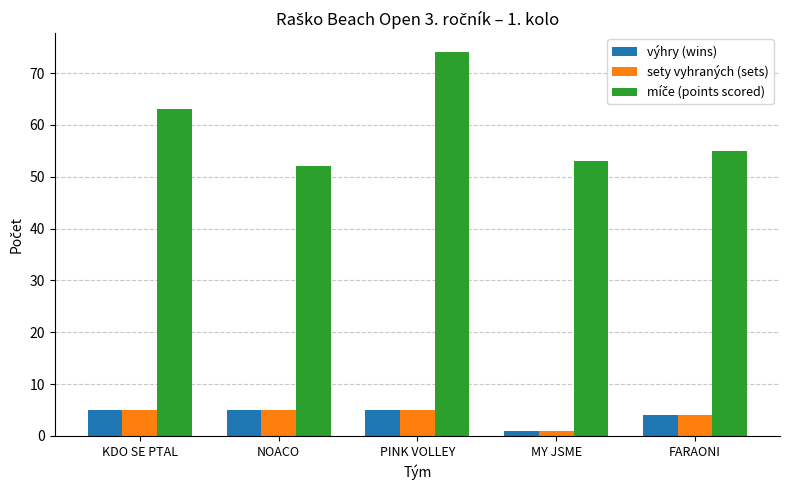

The výhry (wins) series shows 5 at NOACO. True or false?

True